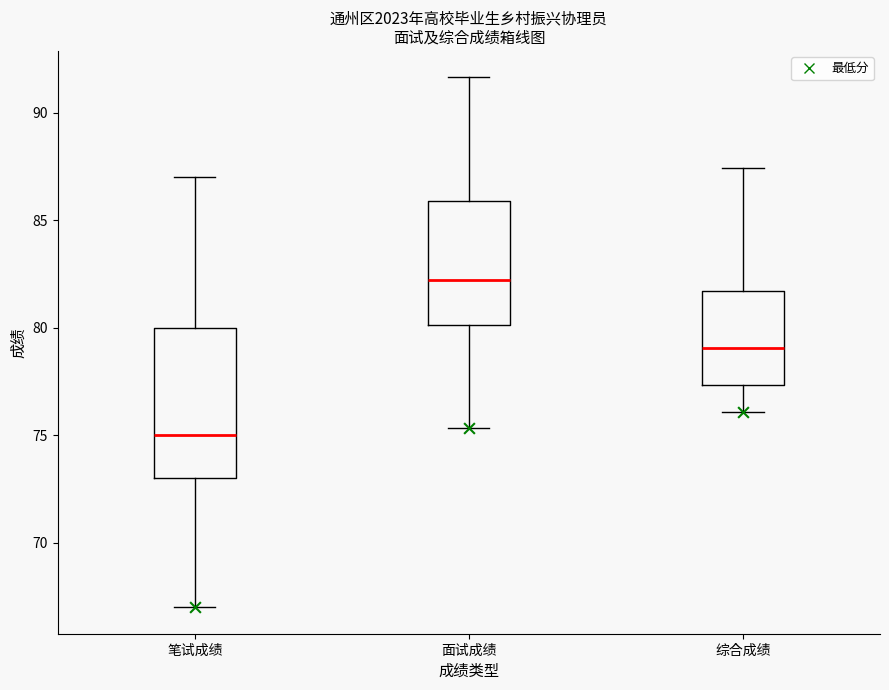

Which box is the tallest, from its lower edge to its upper edge?

笔试成绩